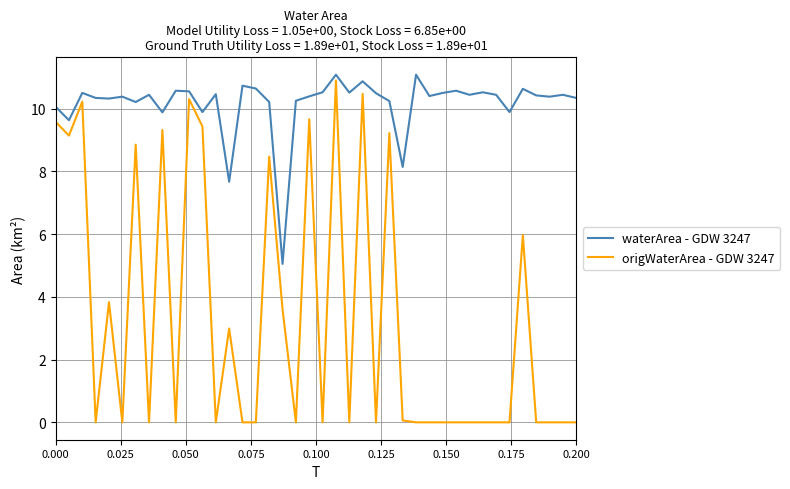

True or false: origWaterArea - GDW 3247 and waterArea - GDW 3247 cross at least once.

False